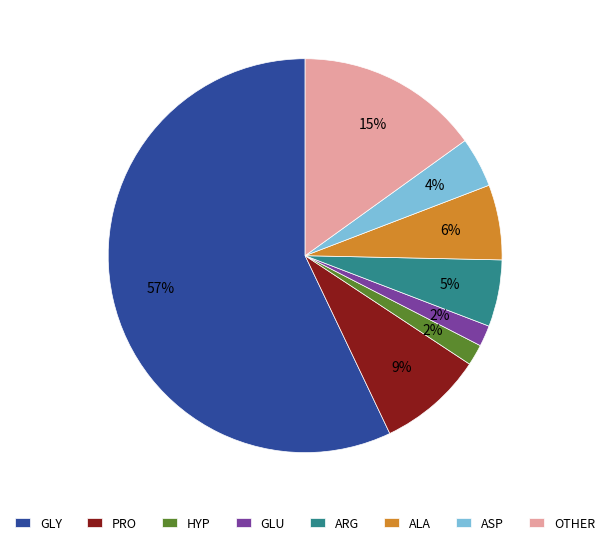

Which slice represents more than half of the pie?

GLY